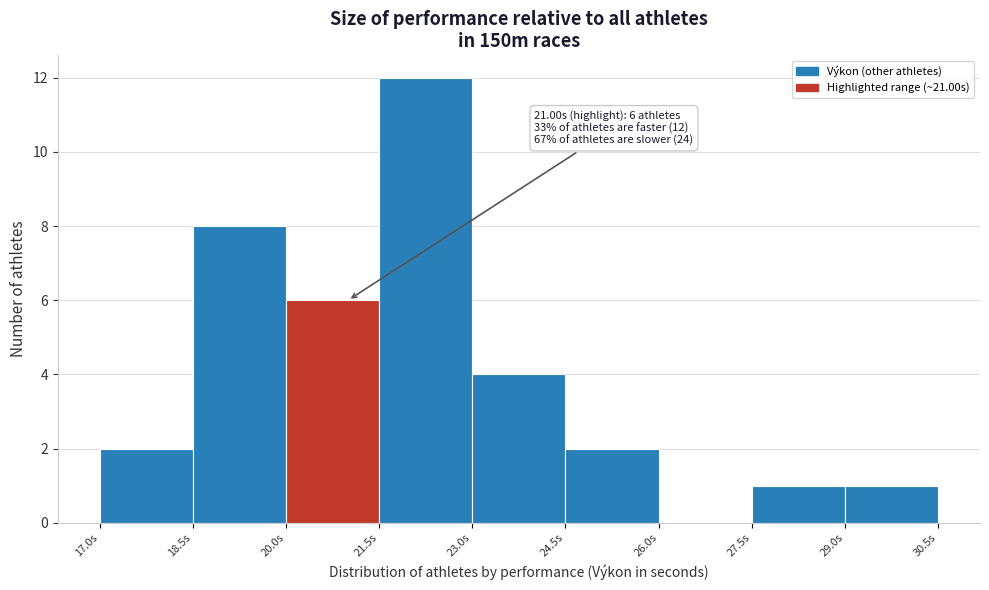

Which range on the x-axis has the tallest bar?

21.5 to 23.0